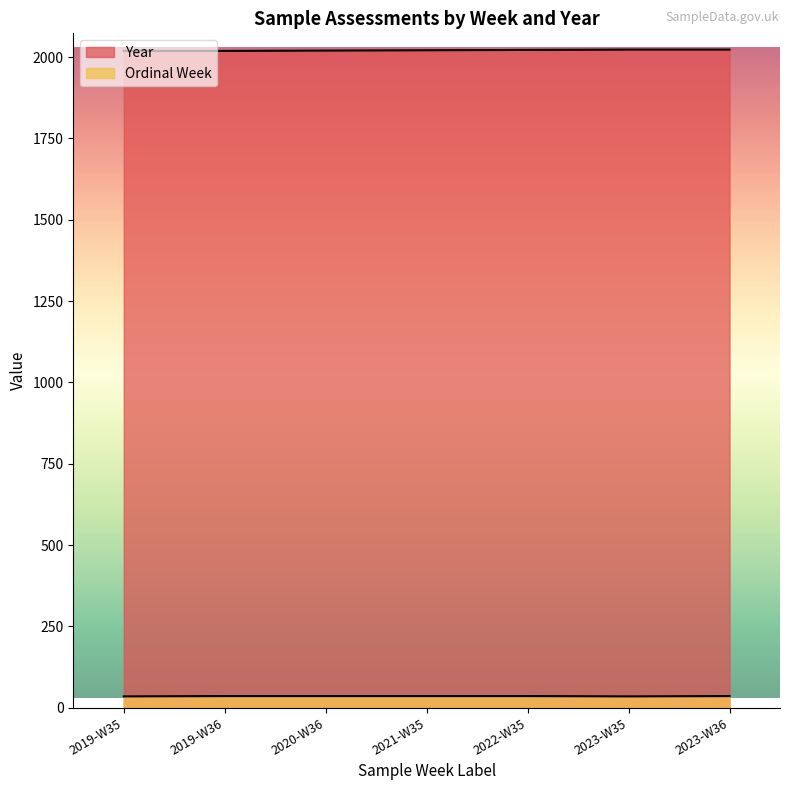

Which has a higher value, 2023-W36 or 2022-W35?

2023-W36